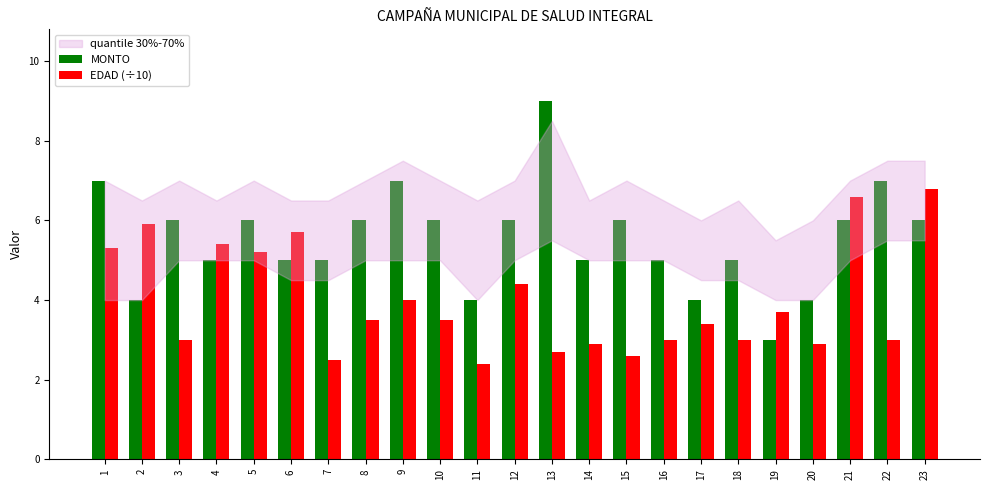

What is the difference between the maximum and minimum values in the EDAD (÷10) series?

4.4